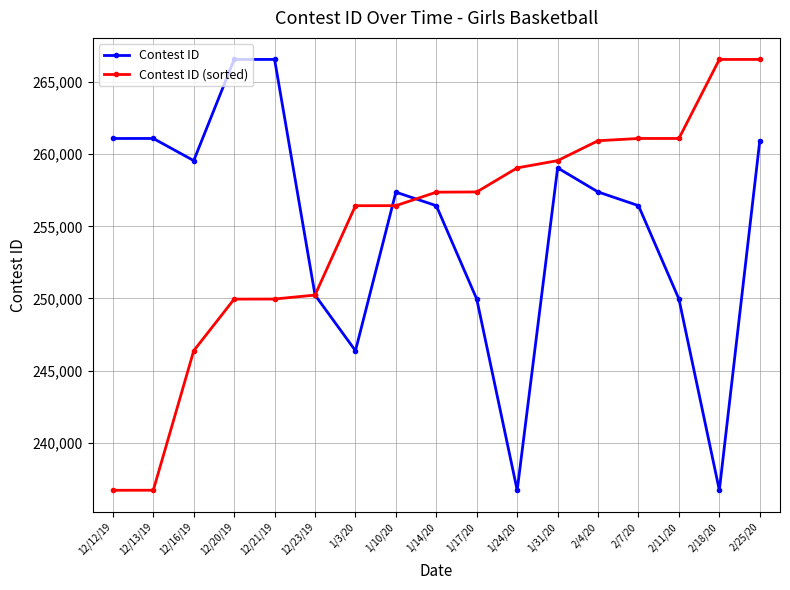

What is the lowest value of the Contest ID series?

236710